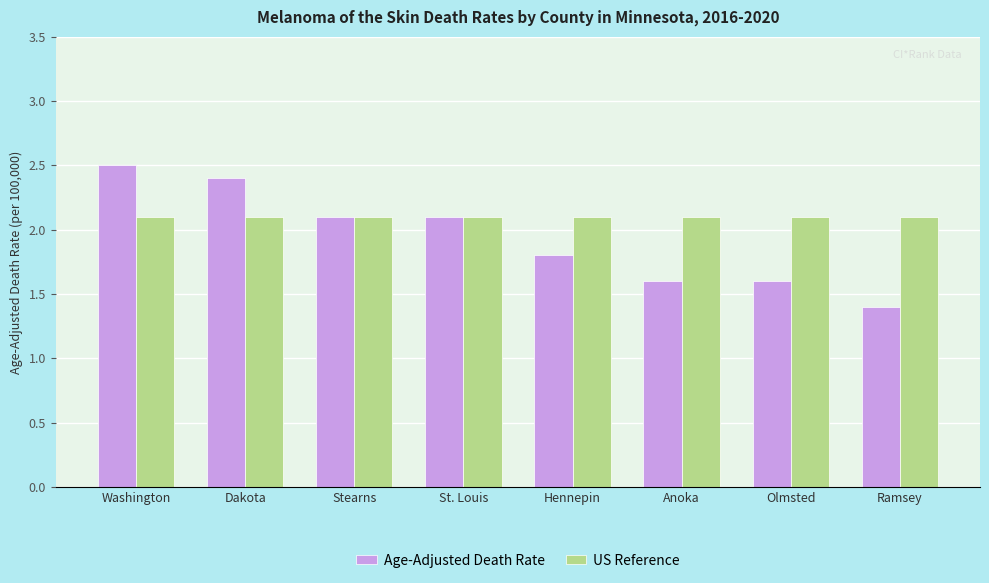

Rank the series by their maximum value, from lowest to highest.

US Reference, Age-Adjusted Death Rate